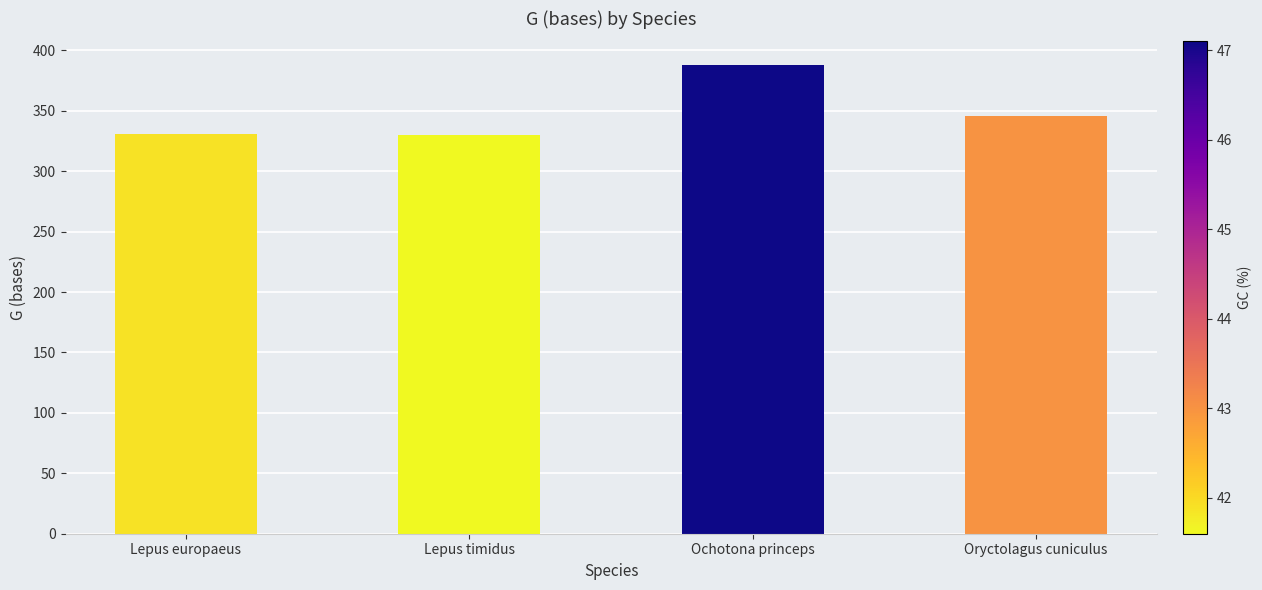

What is the sum of all values?

1395